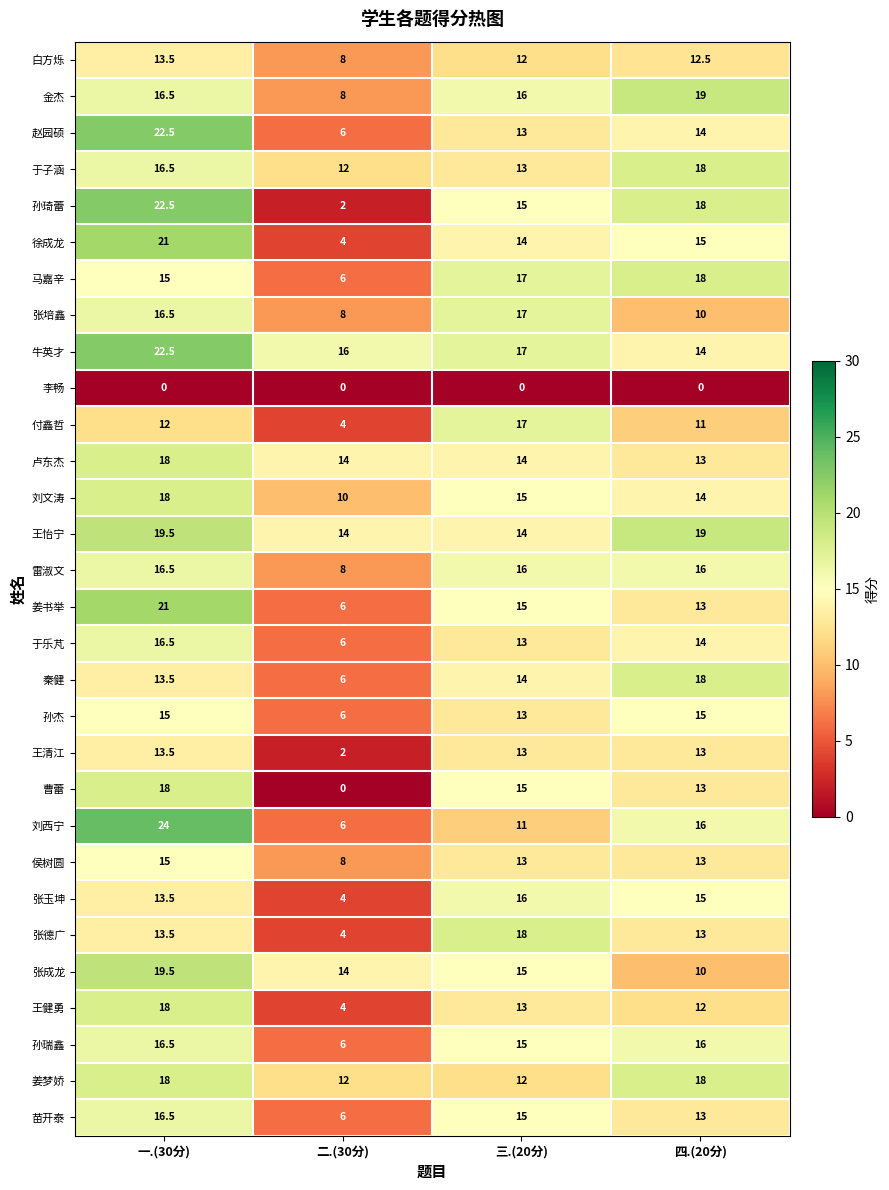

What is the difference between the maximum and minimum values in the 孙杰 series?

9.0